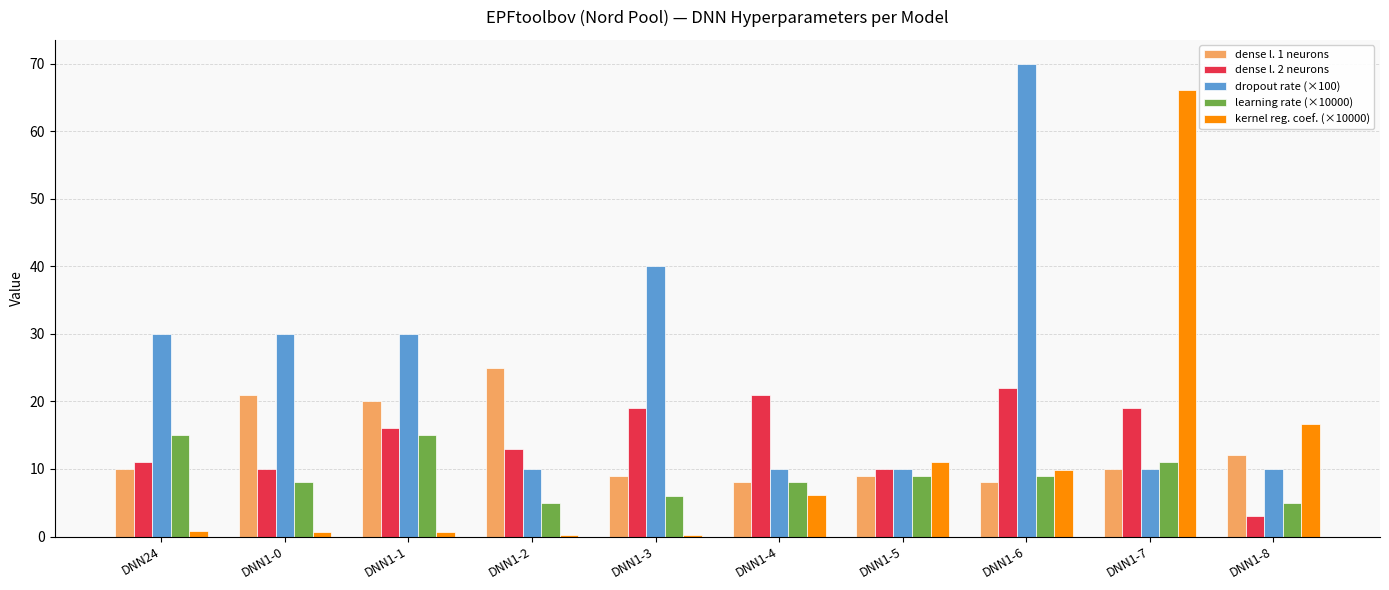

At which label is dropout rate (×100) closest to 40?

DNN1-3